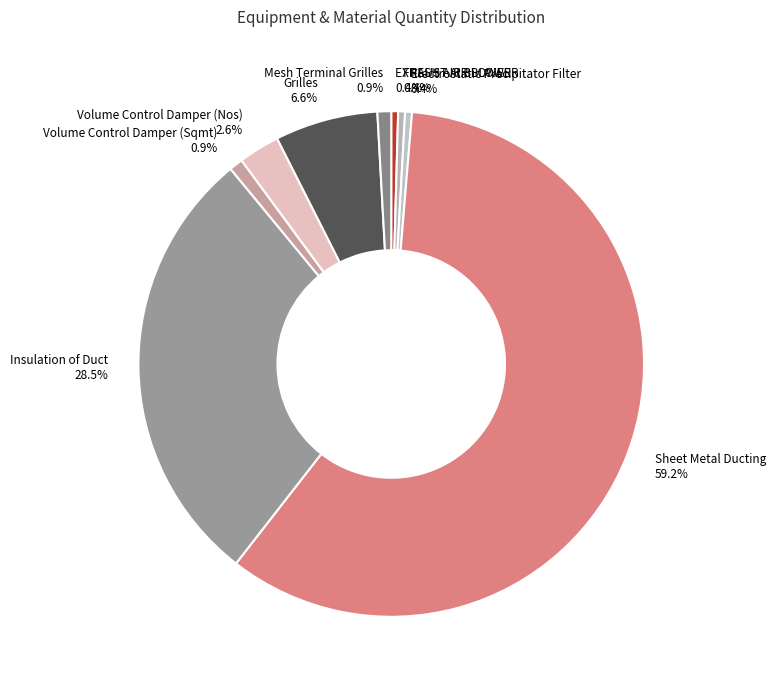

How many segments does this pie chart have?

9